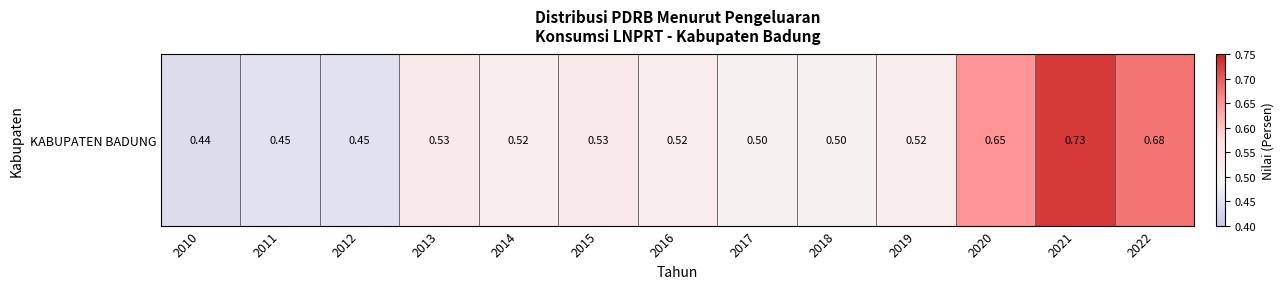

Rank the categories by value from lowest to highest.

2010, 2011, 2012, 2017, 2018, 2014, 2016, 2019, 2013, 2015, 2020, 2022, 2021